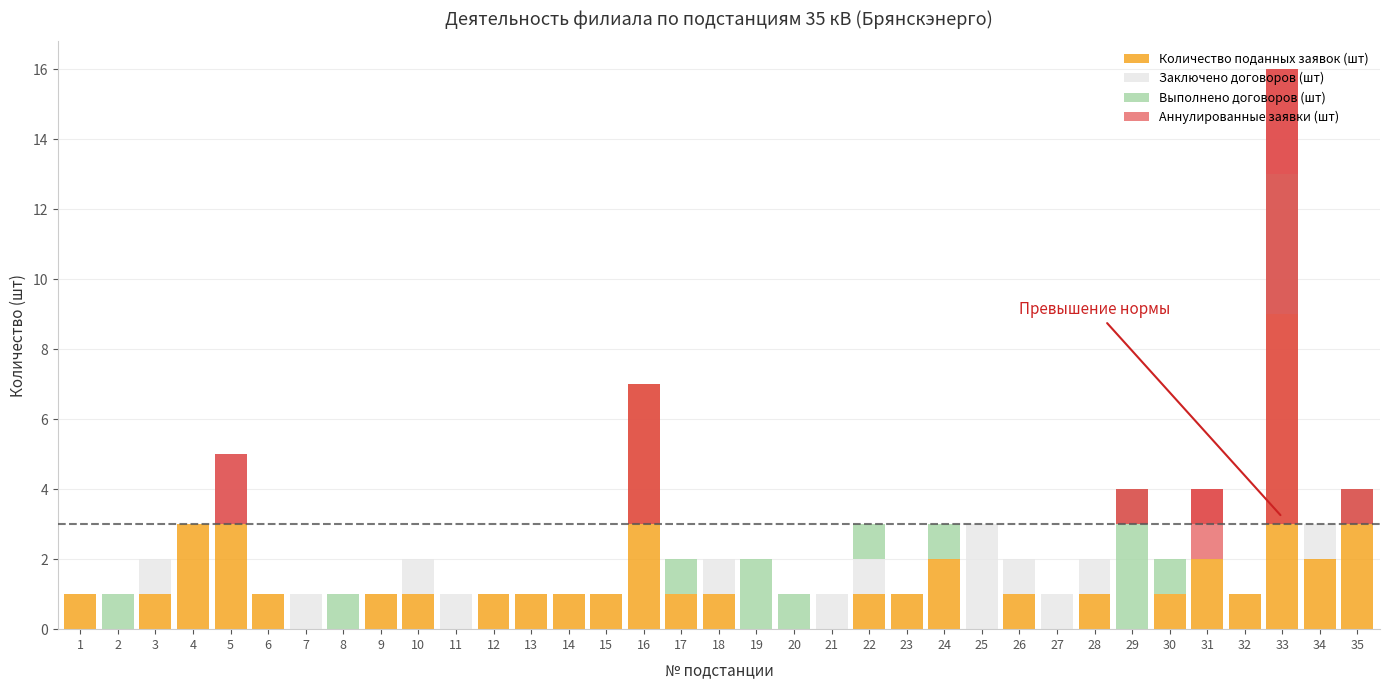

How many positive values does the Заключено договоров (шт) series have?

13